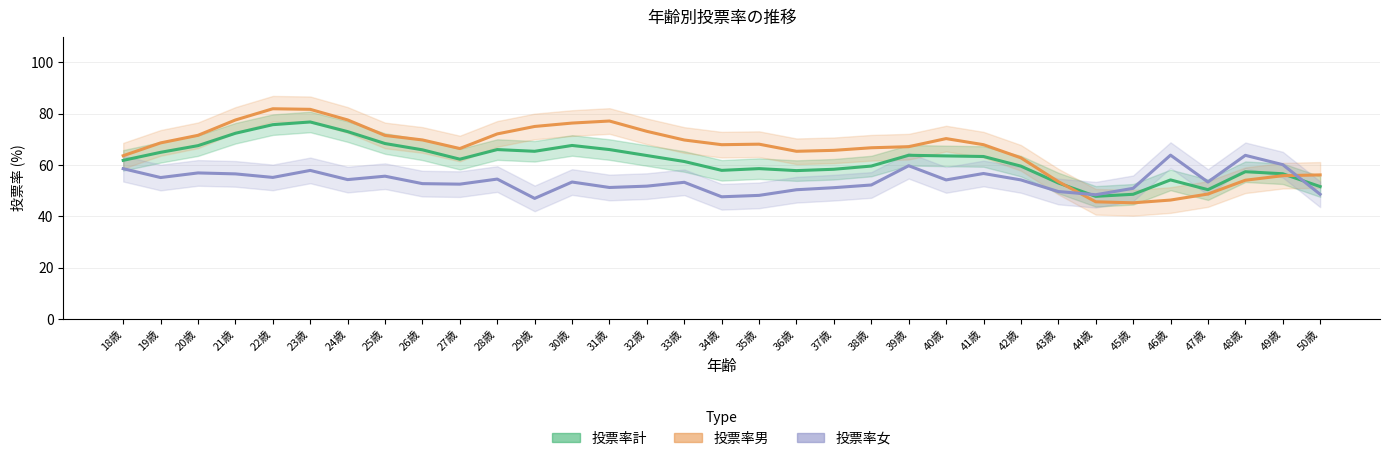

Is the value of 投票率男 at 42歳 greater than the value of 投票率女 at 46歳?

No